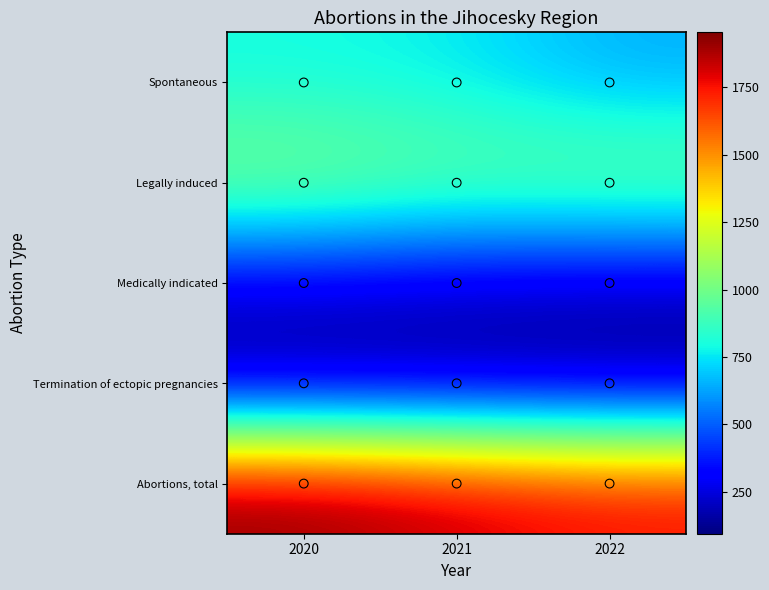

Which has a higher value, 2022 or 2020?

2020